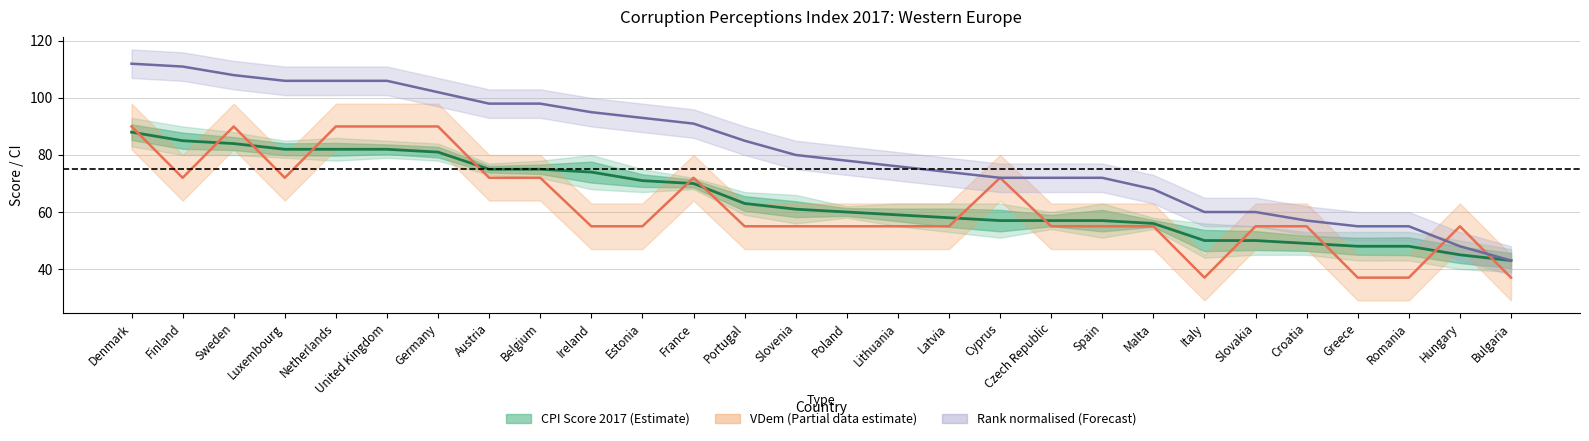

How many data points in Rank 2017 (normalised) are above 80?

13